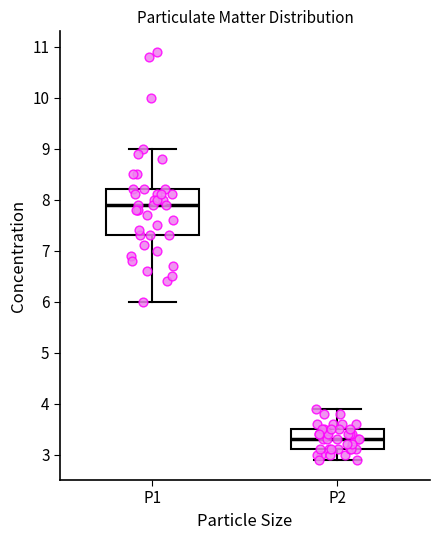

Which box has the highest median line?

P1